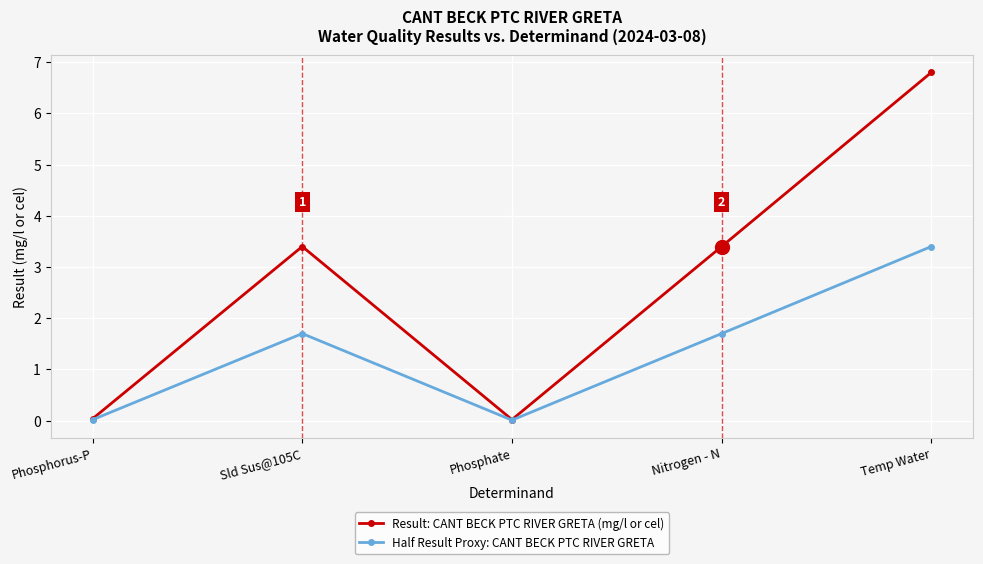

Read the Result: CANT BECK PTC RIVER GRETA (mg/l or cel) value at Sld Sus@105C.

3.4